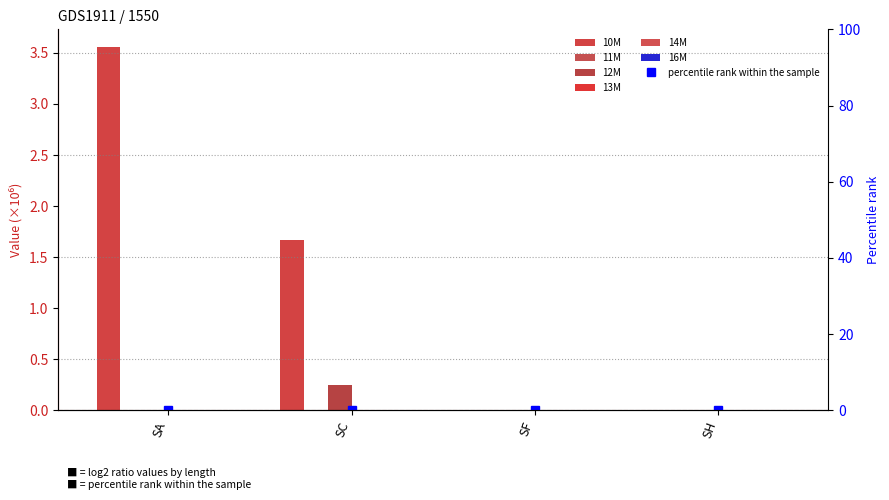

Which series has the largest range (max minus min)?

10M